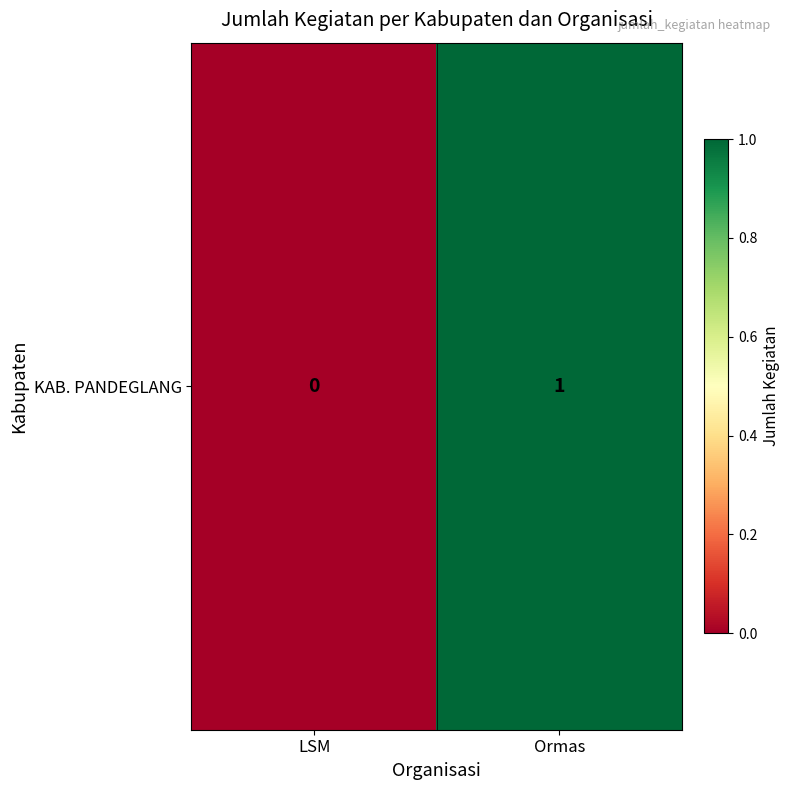

What is the difference between the maximum and minimum values?

1